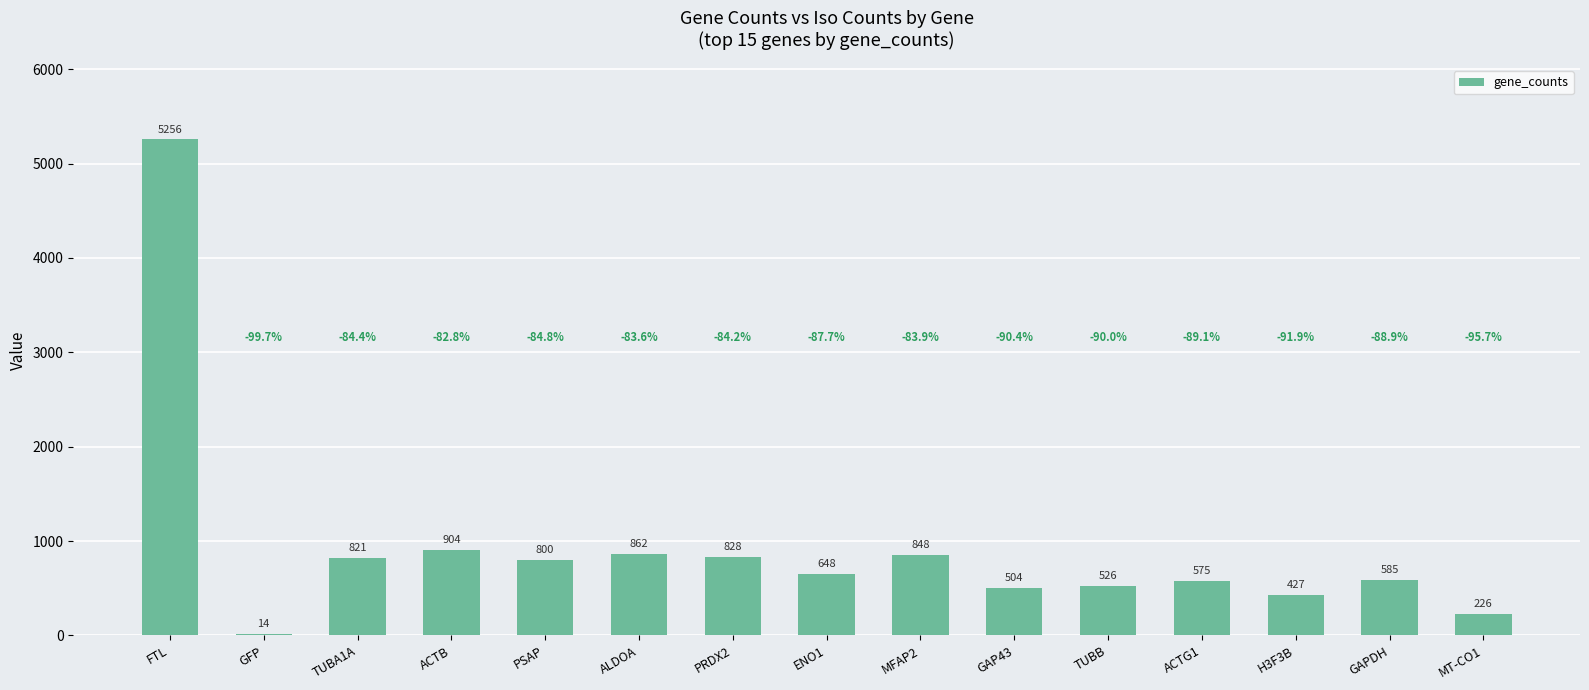

Are the bars horizontal?

No